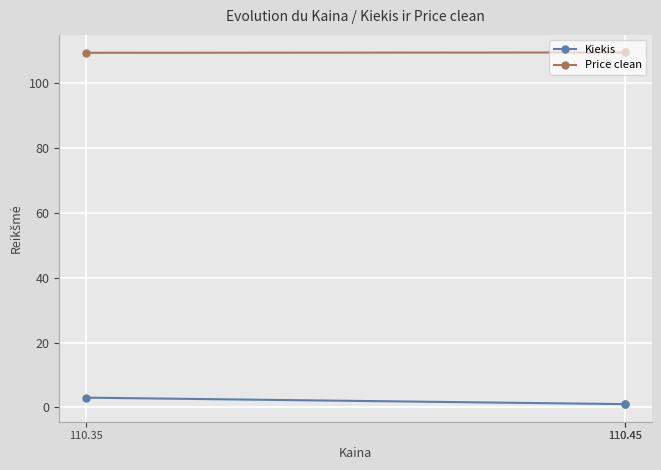

At which category is the sum across all series the highest?

110.35